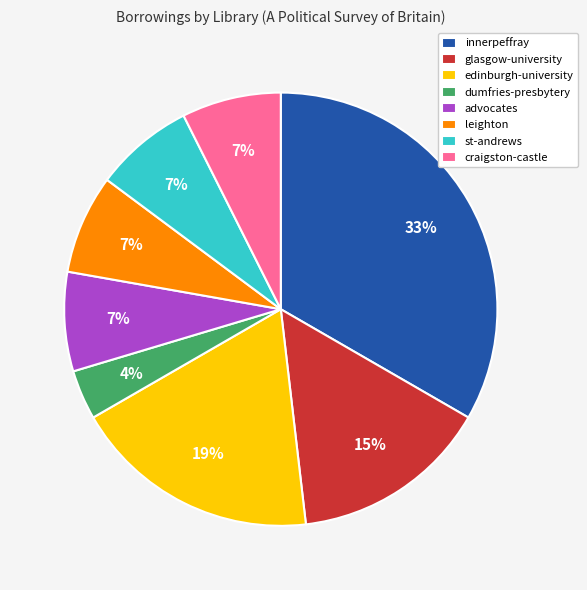

How many slices are in this pie chart?

8